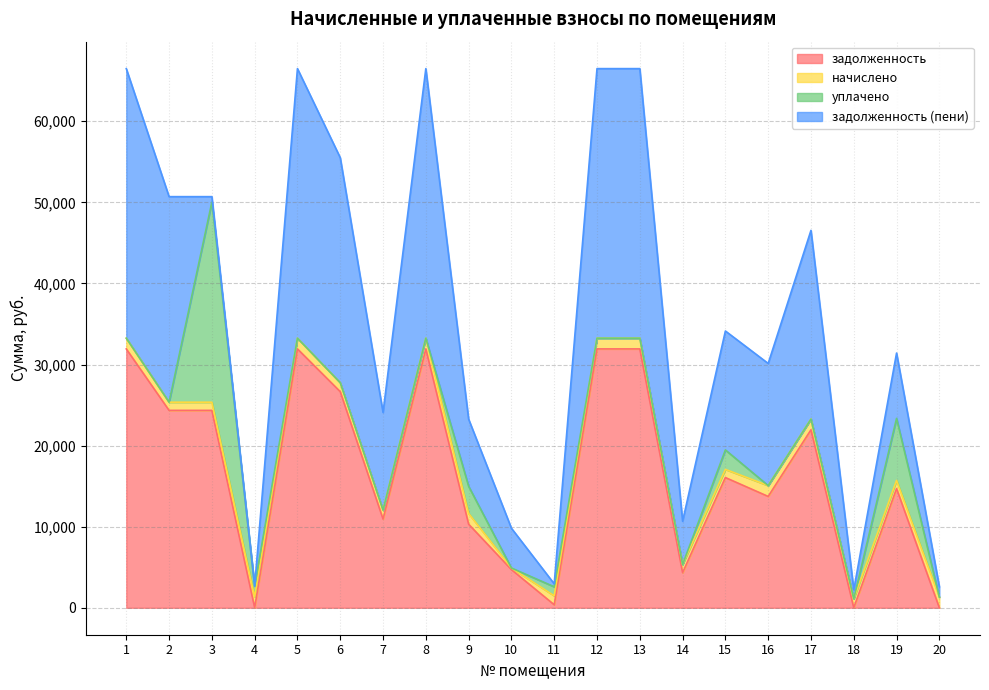

What is the average value of the задолженность (пени) series?

15721.2